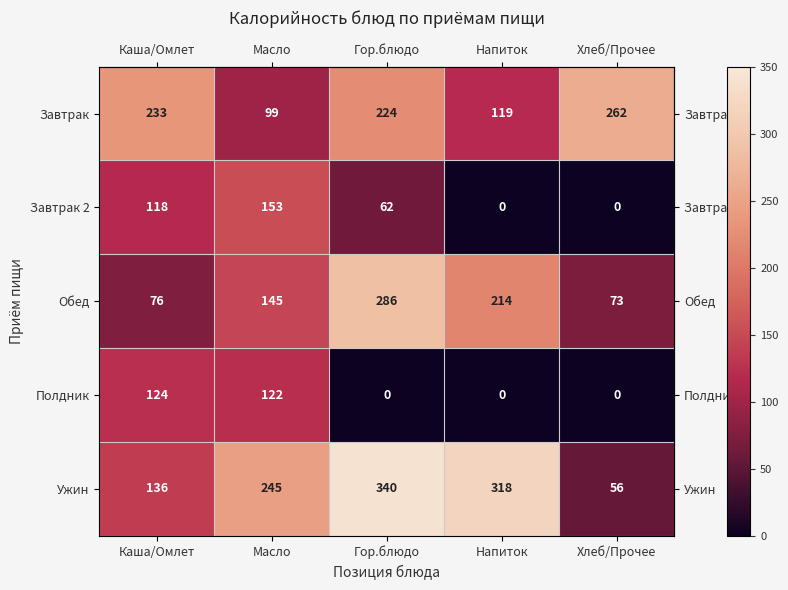

What is the spread (max minus min) of values at Гор.блюдо?

340